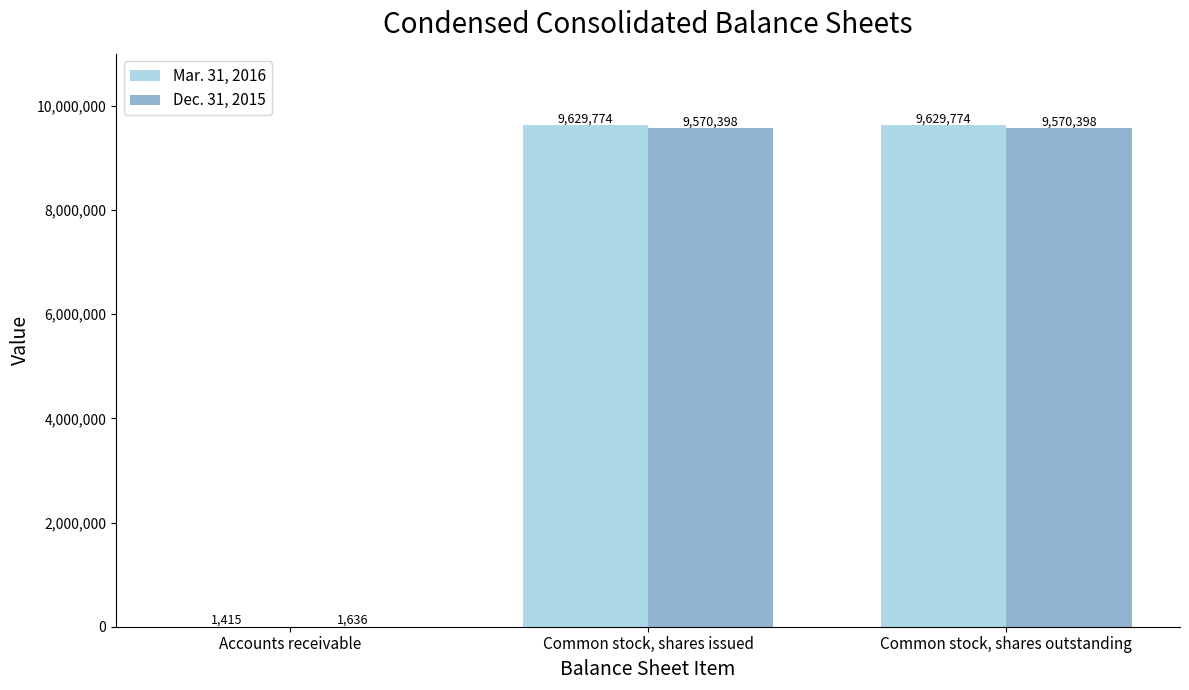

What is the greatest value displayed?

9629774